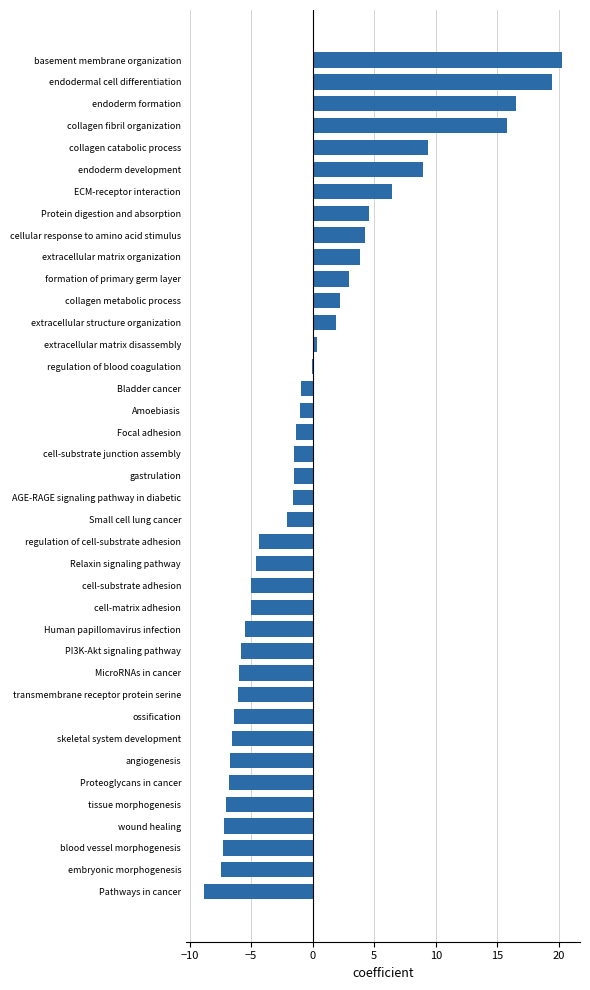

How many series are shown in this chart?

1